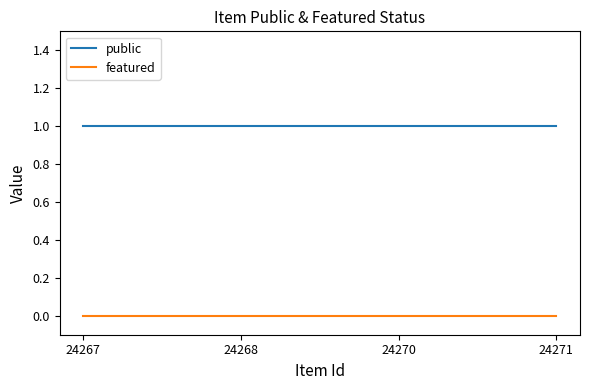

Is the value of featured at 24267 greater than the value of public at 24271?

No